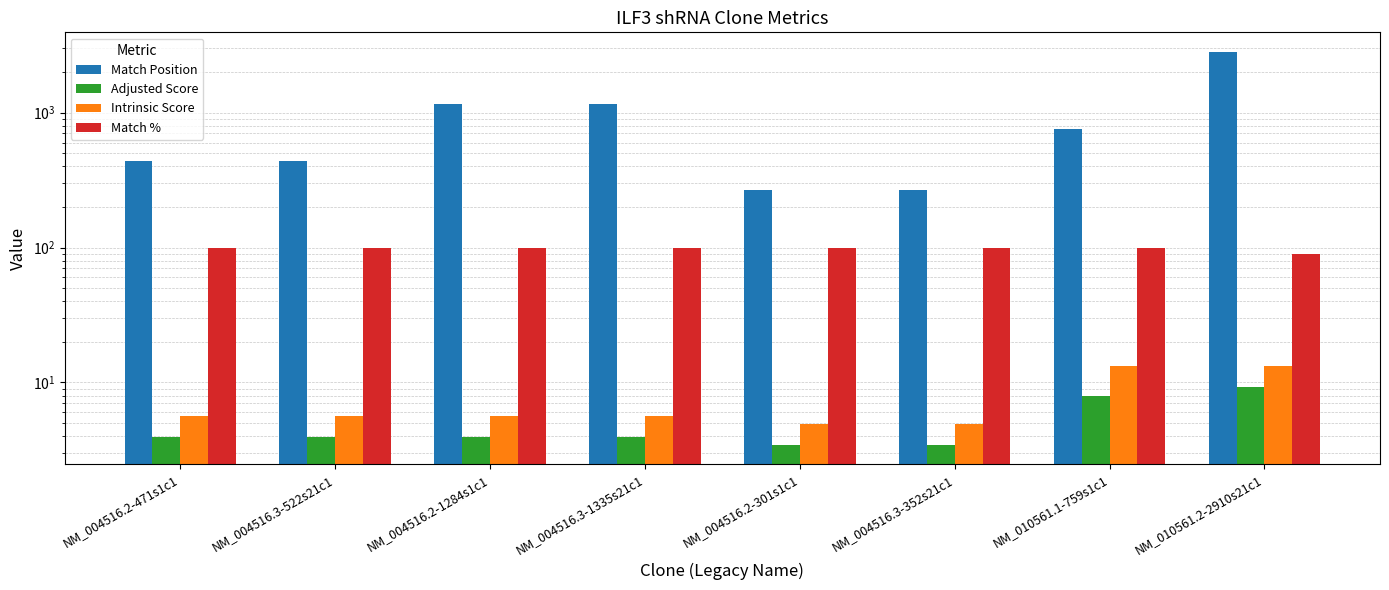

The value of Match % at NM_004516.3-1335s21c1 is 147.1. True or false?

False